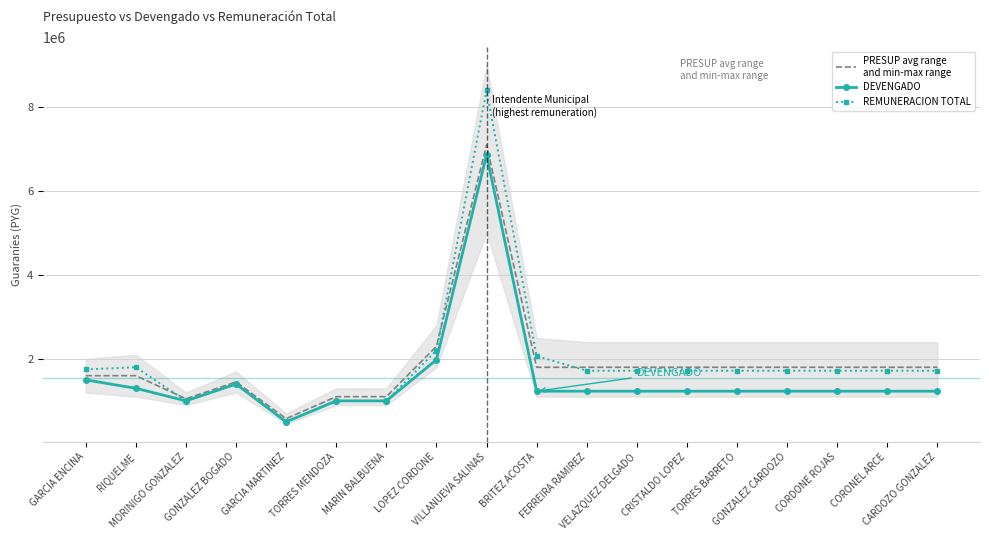

Reading left to right, transcribe all the data shown in this chart.

PRESUP avg range
and min-max range: GARCIA ENCINA=1600000	RIQUELME=1600000	MORINIGO GONZALEZ=1050000	GONZALEZ BOGADO=1450000	GARCIA MARTINEZ=575000	TORRES MENDOZA=1100000	MARIN BALBUENA=1100000	LOPEZ CORDONE=2300000	VILLANUEVA SALINAS=7100000	BRITEZ ACOSTA=1800000	FERREIRA RAMIREZ=1800000	VELAZQUEZ DELGADO=1800000	CRISTALDO LOPEZ=1800000	TORRES BARRETO=1800000	GONZALEZ CARDOZO=1800000	CORDONE ROJAS=1800000	CORONEL ARCE=1800000	CARDOZO GONZALEZ=1800000
DEVENGADO: GARCIA ENCINA=1500000	RIQUELME=1300000	MORINIGO GONZALEZ=1000000	GONZALEZ BOGADO=1400000	GARCIA MARTINEZ=500000	TORRES MENDOZA=1000000	MARIN BALBUENA=1000000	LOPEZ CORDONE=1980000	VILLANUEVA SALINAS=6860000	BRITEZ ACOSTA=1230250	FERREIRA RAMIREZ=1230250	VELAZQUEZ DELGADO=1230250	CRISTALDO LOPEZ=1230250	TORRES BARRETO=1230250	GONZALEZ CARDOZO=1230250	CORDONE ROJAS=1230250	CORONEL ARCE=1230250	CARDOZO GONZALEZ=1230250
REMUNERACION TOTAL: GARCIA ENCINA=1750000	RIQUELME=1800000	MORINIGO GONZALEZ=1000000	GONZALEZ BOGADO=1400000	GARCIA MARTINEZ=500000	TORRES MENDOZA=1000000	MARIN BALBUENA=1000000	LOPEZ CORDONE=2200000	VILLANUEVA SALINAS=8400000	BRITEZ ACOSTA=2068010	FERREIRA RAMIREZ=1718010	VELAZQUEZ DELGADO=1718010	CRISTALDO LOPEZ=1718010	TORRES BARRETO=1718010	GONZALEZ CARDOZO=1718010	CORDONE ROJAS=1718010	CORONEL ARCE=1718010	CARDOZO GONZALEZ=1718010